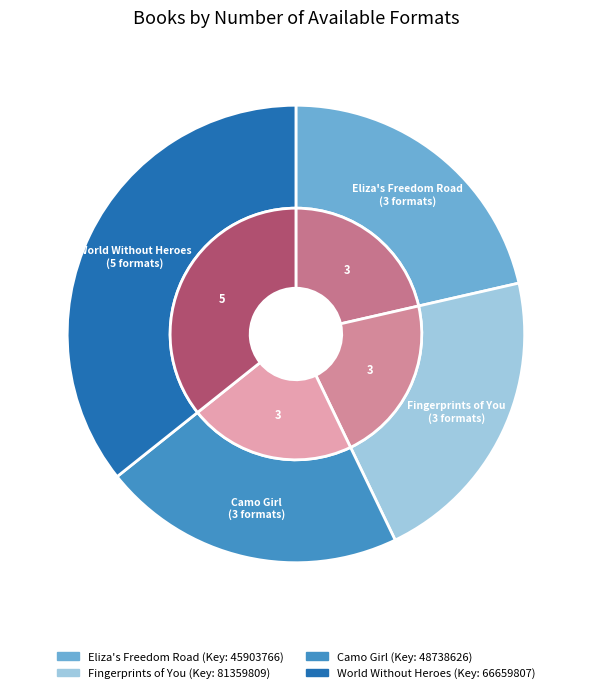

Combined, what portion of the pie is Fingerprints of You and Eliza's Freedom Road?

42.9%